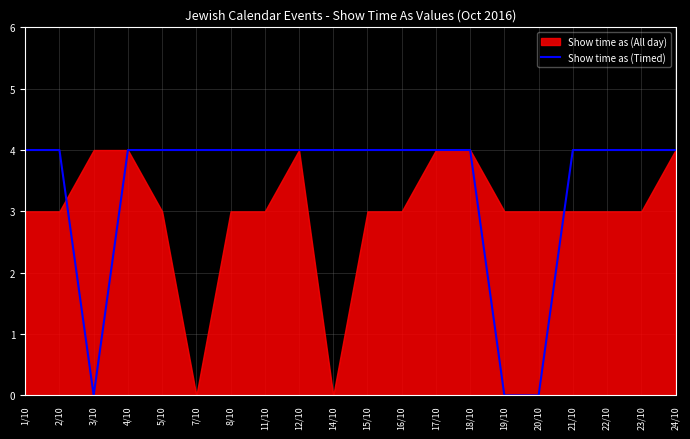

True or false: Show time as (Timed) has a value of 1 at 17/10.

False